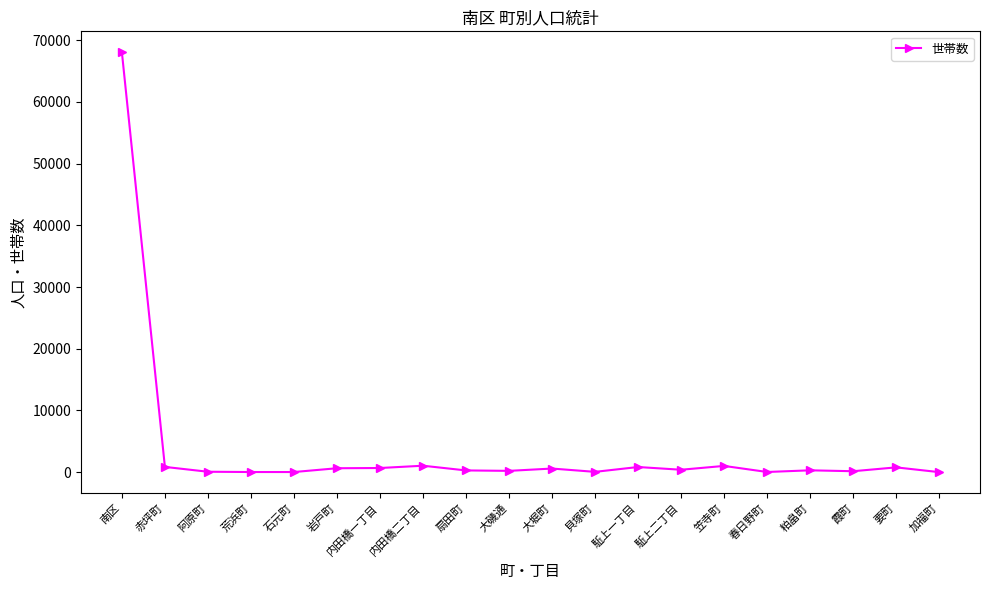

What is the label of the 5th point from the left?

石元町